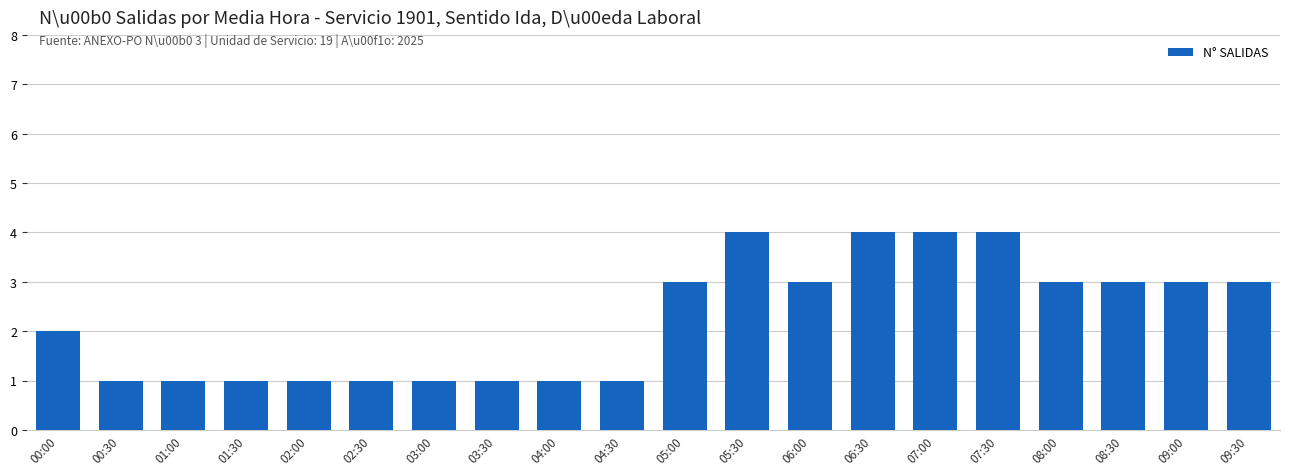

What is the difference between the values at 01:30 and 00:00?

1